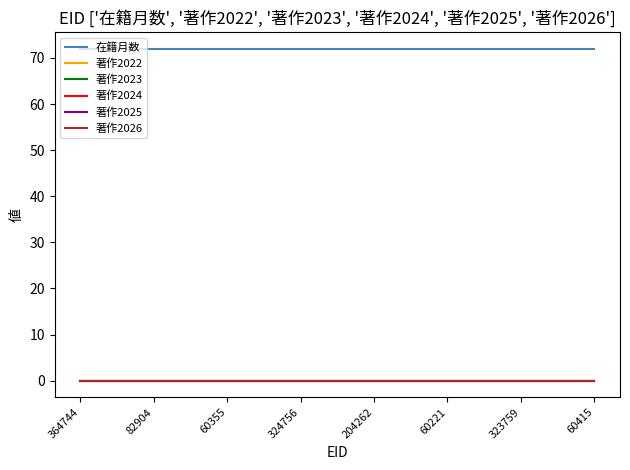

What is the label of the 3rd point from the left?

60355